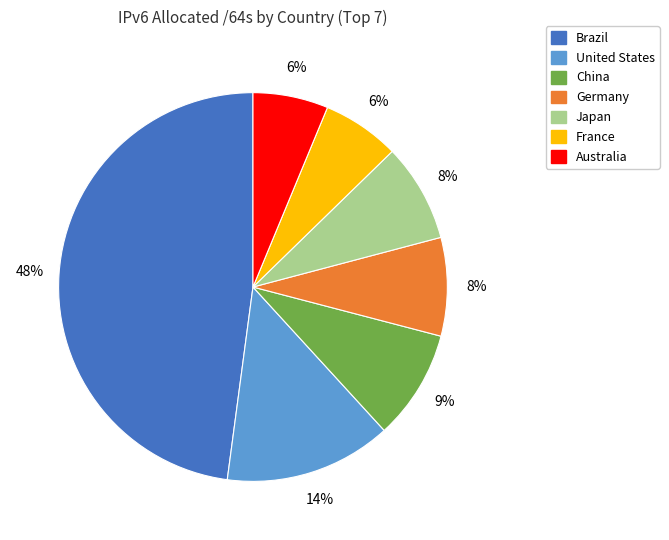

Is the sum of Japan and Brazil greater than half?

Yes